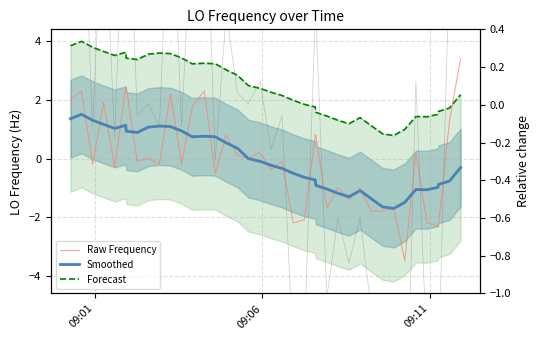

Reading left to right, extract all data points from this chart.

Raw Frequency: 2.0	2.3	-0.2	1.9	-0.3	2.4	2.4	-0.1	0.0	-0.2	2.2	-0.2	1.8	1.8	2.3	-0.5	0.8	0.1	0.0	0.2	-0.4	-0.1	-2.2	-2.1	0.8	0.8	-1.7	-1.0	-1.4	-1.0	-1.8	-1.8	-1.7	-3.5	0.2	-2.2	-2.3	-2.3	1.3	3.4
Smoothed: 1.4	1.5	1.3	1.2	1.0	1.1	0.9	0.9	1.1	1.1	1.1	0.9	0.7	0.7	0.8	0.7	0.5	0.4	-0.0	-0.1	-0.2	-0.3	-0.5	-0.6	-0.7	-0.9	-1.0	-1.2	-1.3	-1.1	-1.4	-1.6	-1.7	-1.5	-1.1	-1.1	-1.0	-0.9	-0.8	-0.3
Forecast: 3.8	4.0	3.8	3.7	3.5	3.6	3.4	3.4	3.6	3.6	3.6	3.4	3.2	3.2	3.3	3.2	3.0	2.8	2.5	2.4	2.3	2.2	2.0	1.9	1.8	1.6	1.5	1.3	1.2	1.4	1.1	0.8	0.8	1.0	1.4	1.4	1.5	1.6	1.7	2.2